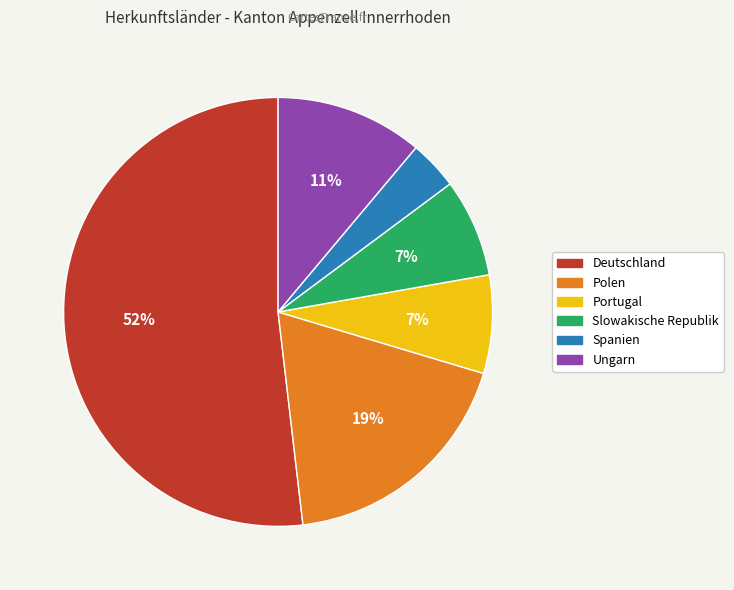

What is the smallest slice in the pie chart?

Spanien